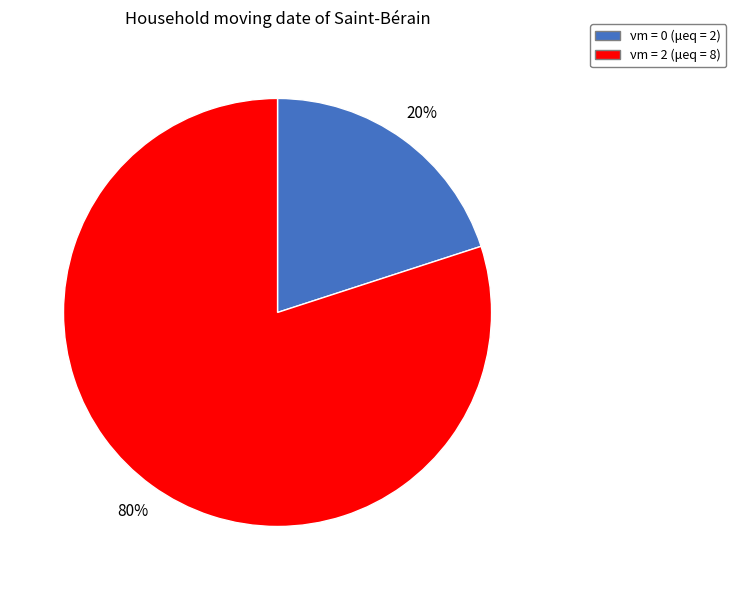

To the nearest percent, what is the average slice percentage?

50%